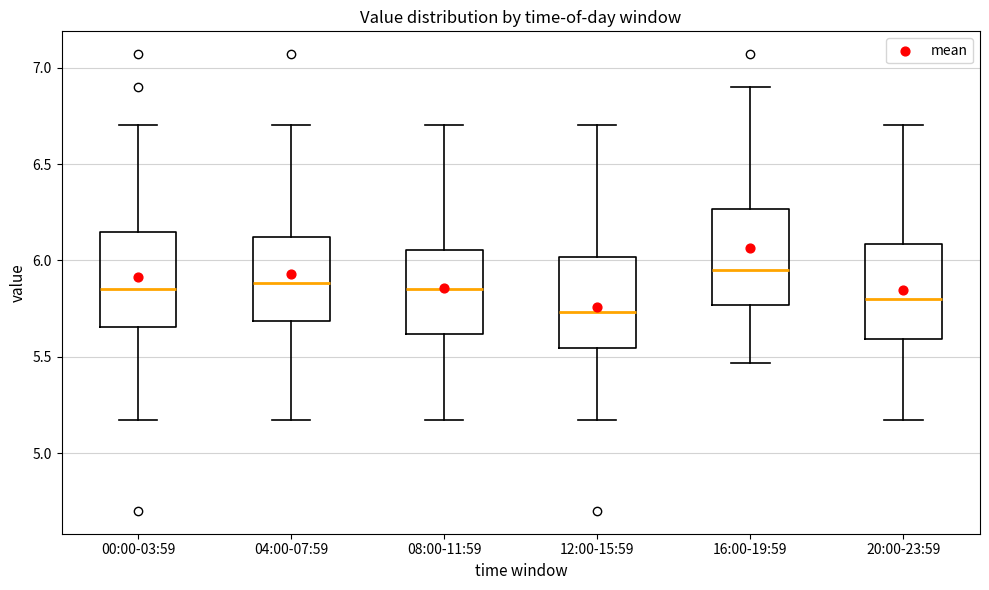

Which box's median line is the highest?

16:00-19:59